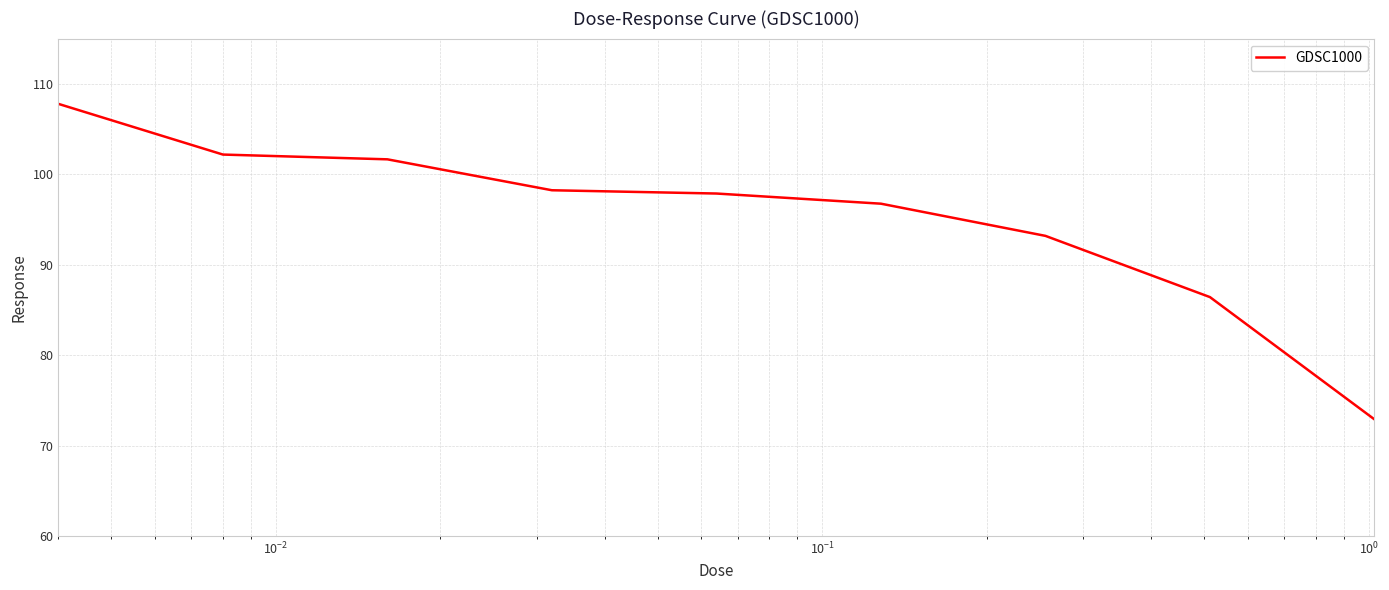

Reading right to left, extract all data points from this chart.

72.9	86.4	93.2	96.7	97.9	98.2	101.6	102.2	107.8